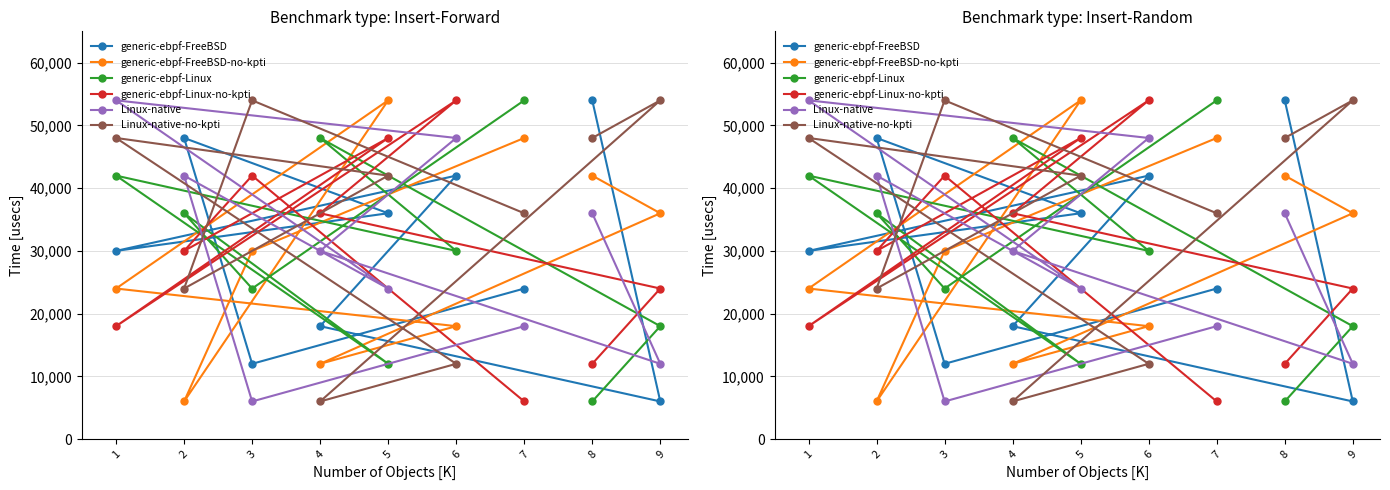

Which series ends up on top after the final intersection of Linux-native and Linux-native-no-kpti?

Linux-native-no-kpti